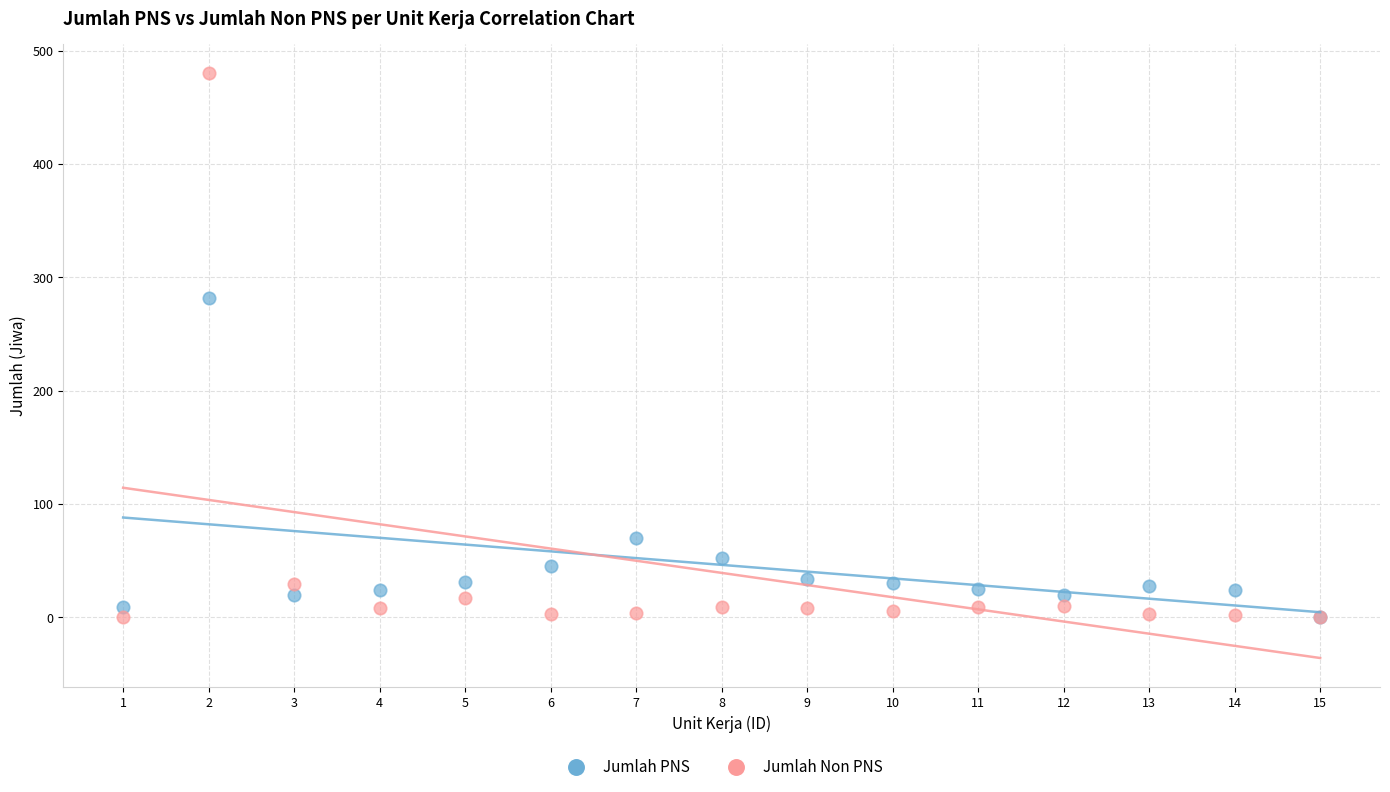

In the Jumlah Non PNS series, what Y value is closest to 240?

29